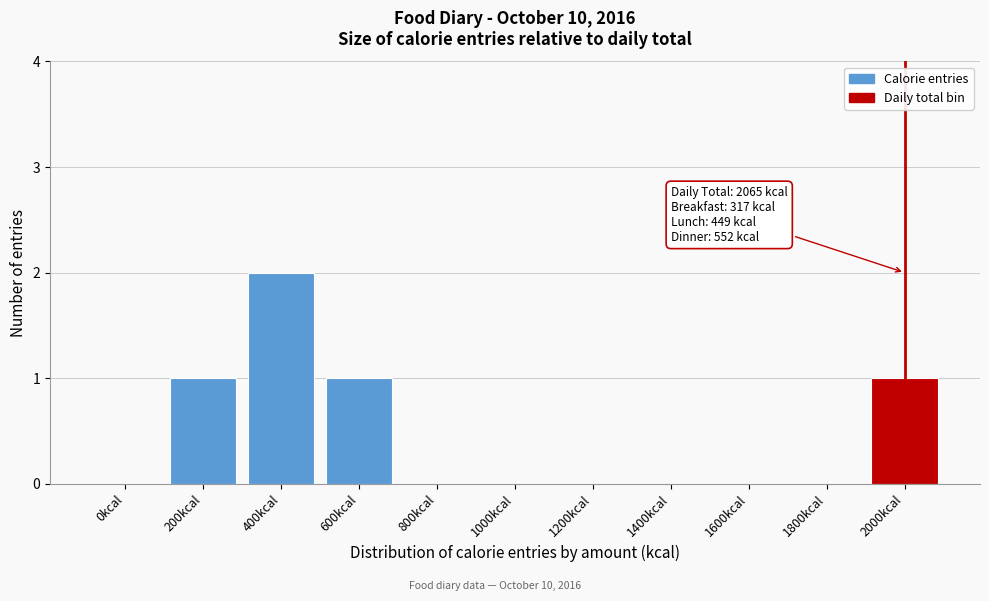

Reading left to right, list all the values displayed in this chart.

0kcal=0	200kcal=1	400kcal=2	600kcal=1	800kcal=0	1000kcal=0	1200kcal=0	1400kcal=0	1600kcal=0	1800kcal=0	2000kcal=1